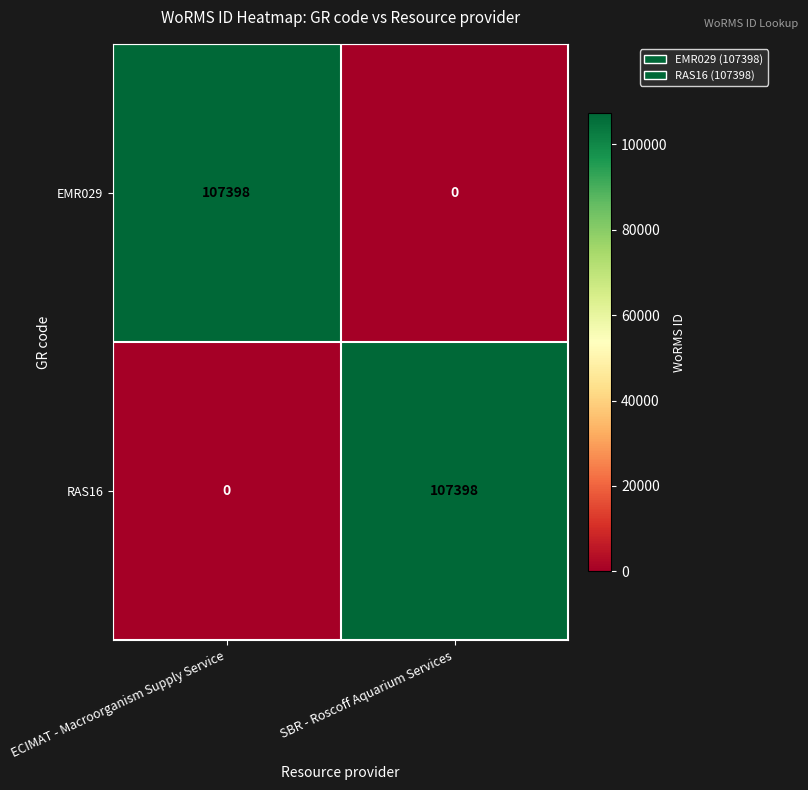

What is the spread (max minus min) of values at SBR - Roscoff Aquarium Services?

107398